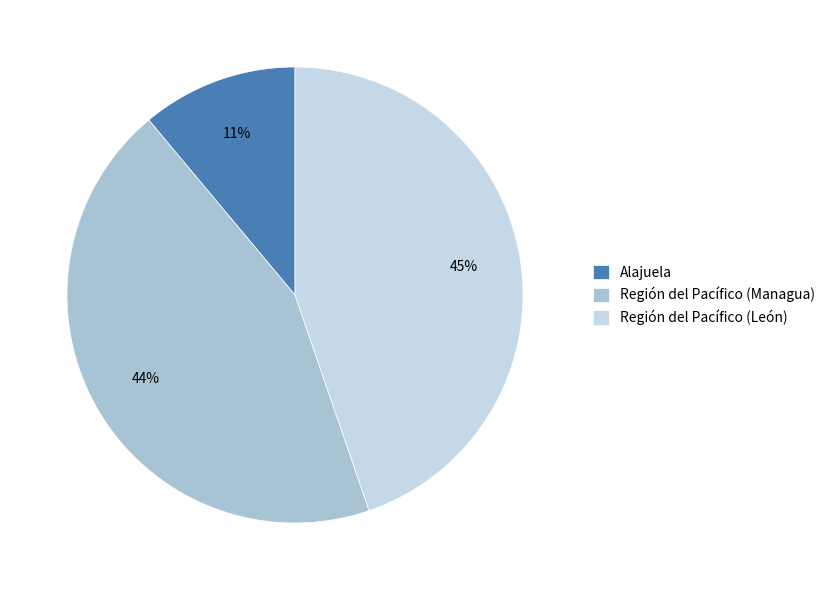

Rank the categories by value from lowest to highest.

Alajuela, Región del Pacífico (Managua), Región del Pacífico (León)